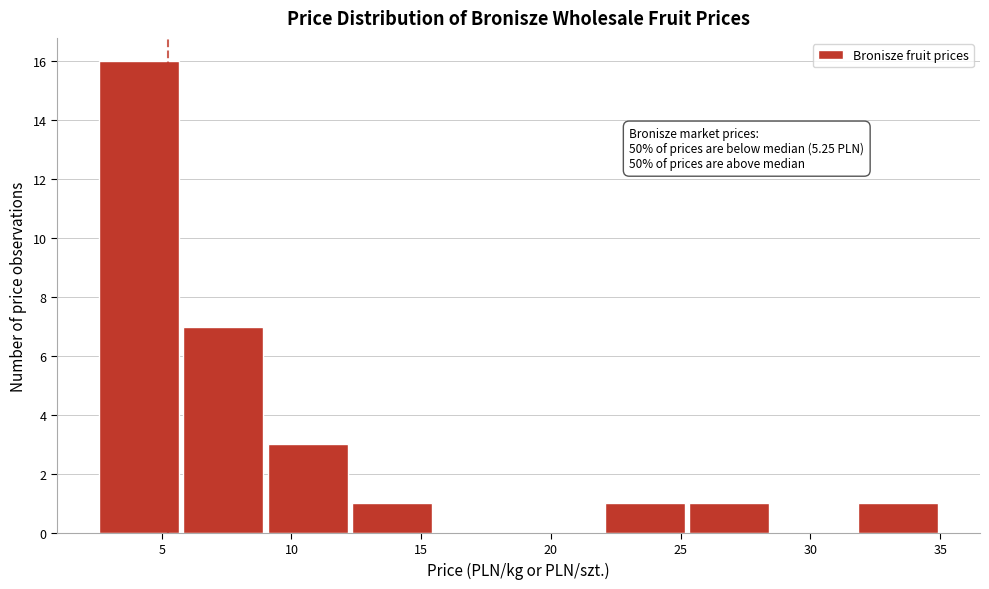

Over which range of the x-axis is the bar tallest?

2.50 to 5.75